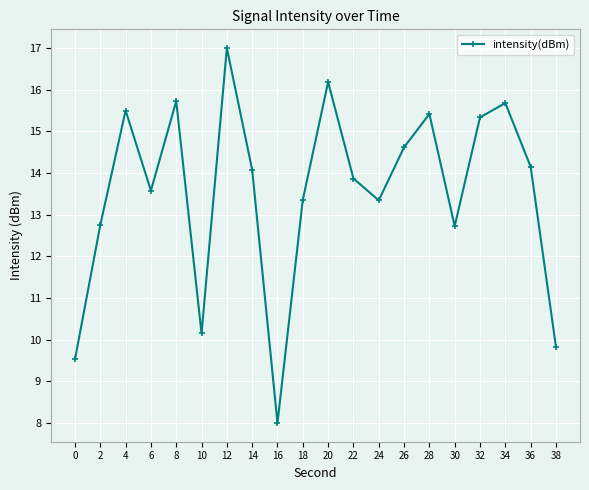

What is the average value?

13.5